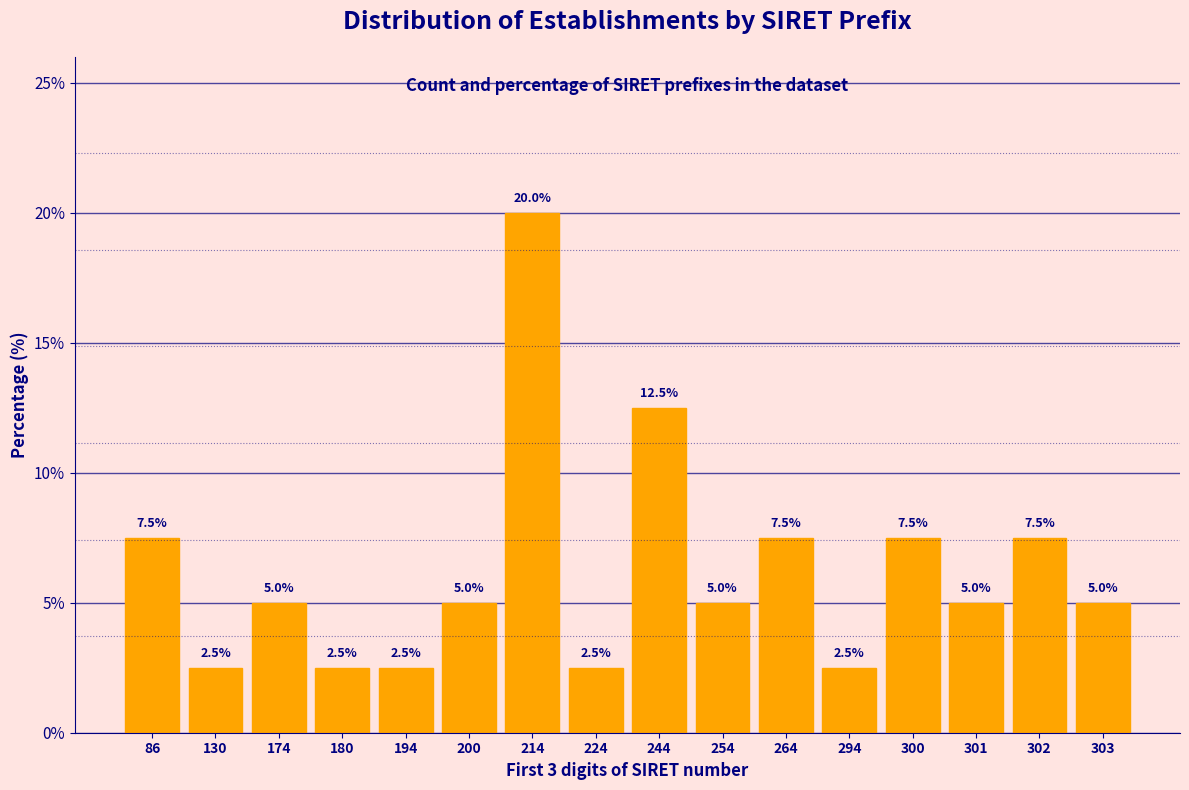

Reading right to left, transcribe all the data shown in this chart.

5.0	7.5	5.0	7.5	2.5	7.5	5.0	12.5	2.5	20.0	5.0	2.5	2.5	5.0	2.5	7.5